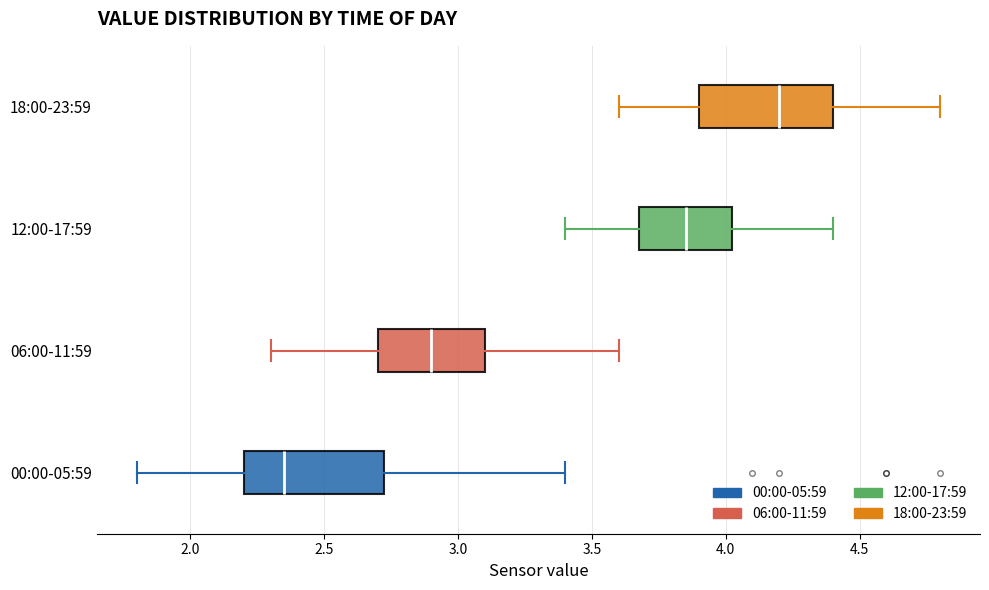

Where does the median line of the box for 18:00-23:59 sit on the x-axis? The values are not printed on the chart, so give them approximately, as read against the axis.

4.20